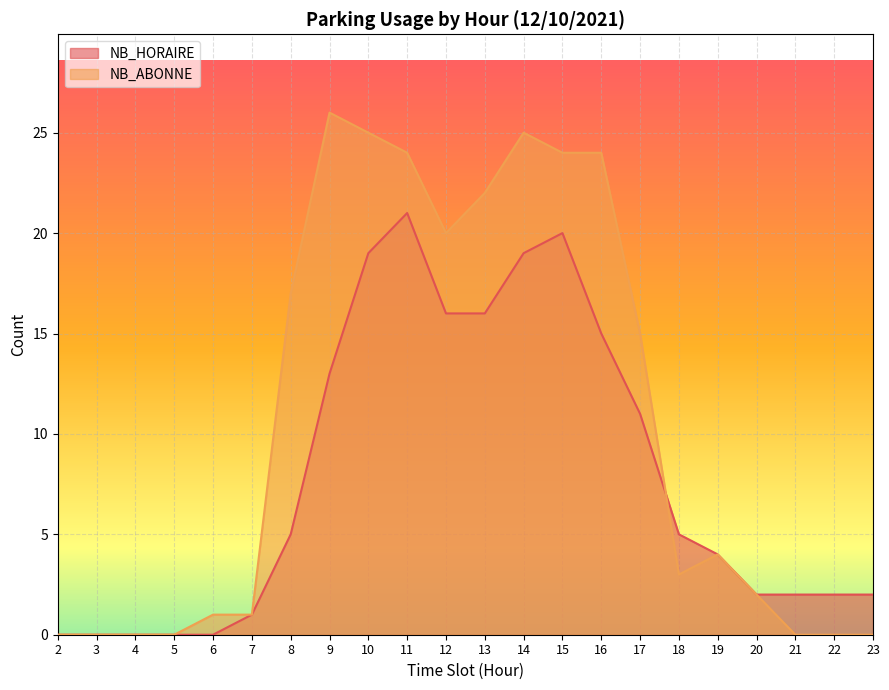

What are all the series names shown in the legend?

NB_HORAIRE, NB_ABONNE